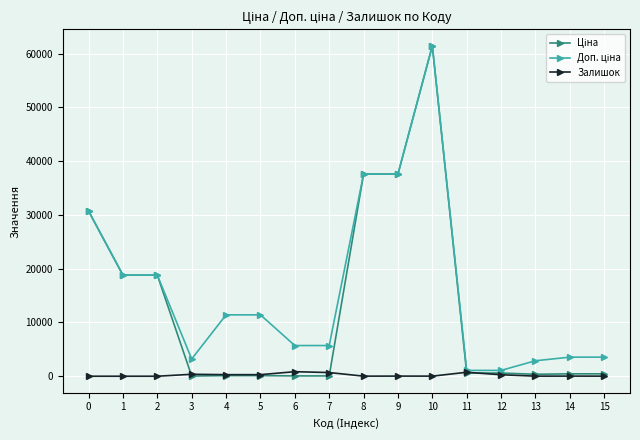

What is the spread (max minus min) of values at 0?

30717.1